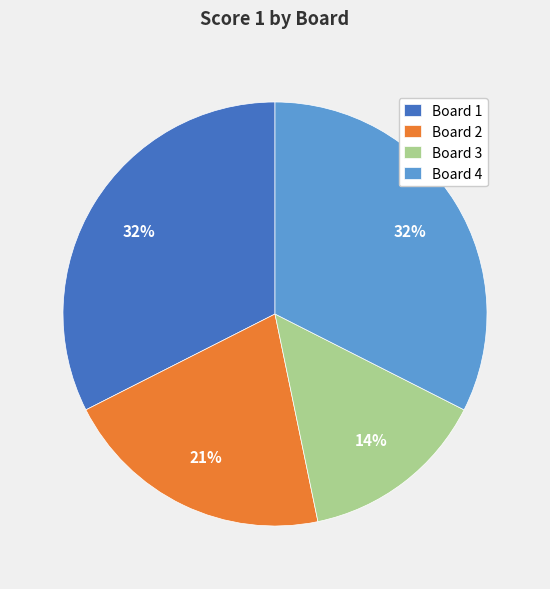

True or false: Board 2 accounts for 30% of the total.

False